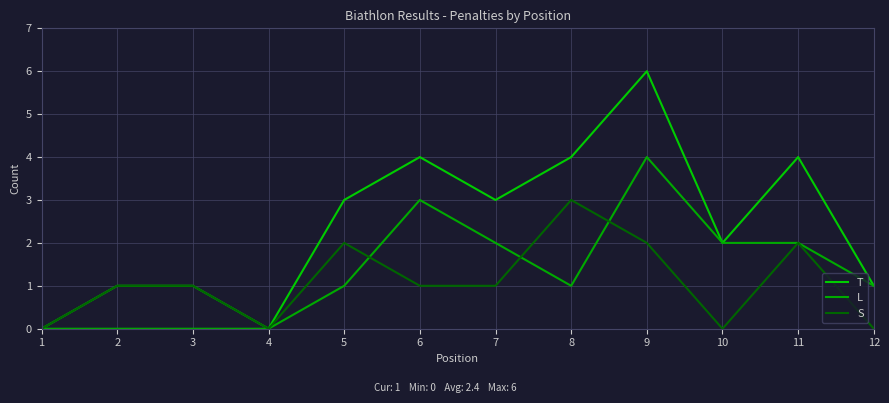

What is the value of the T point at the 7th from the left?

3